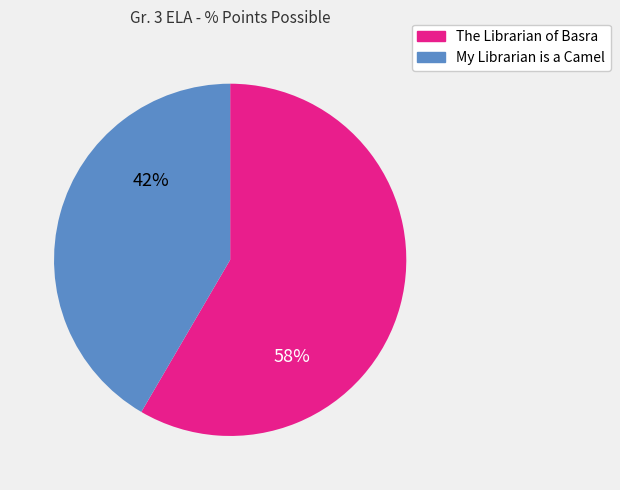

Do My Librarian is a Camel and The Librarian of Basra together represent more than half of the pie?

Yes